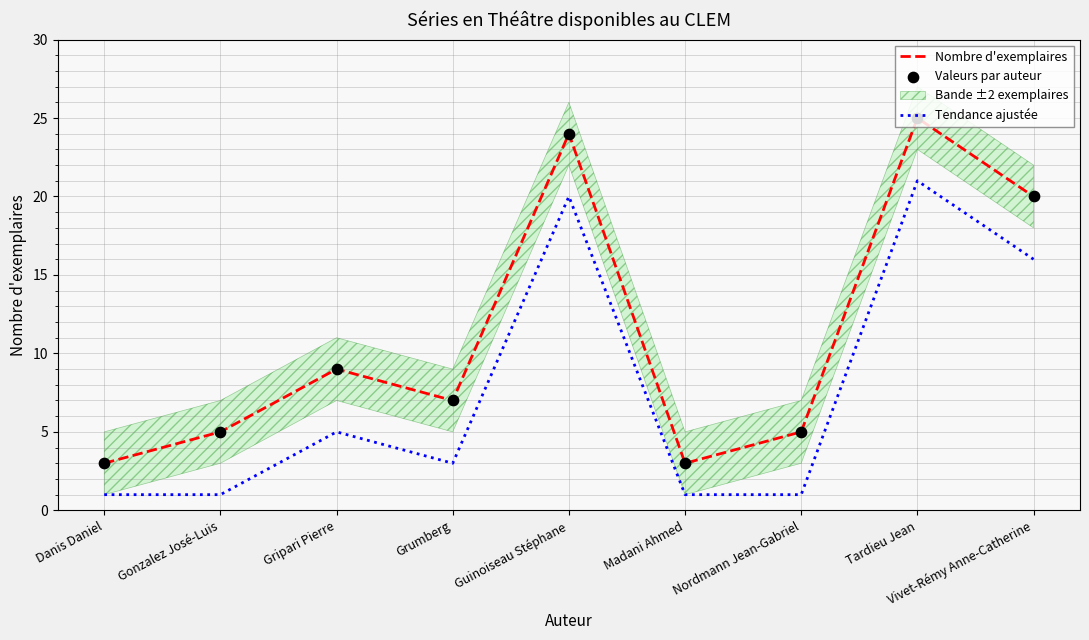

Which series has the largest total across all categories?

Nombre d'exemplaires